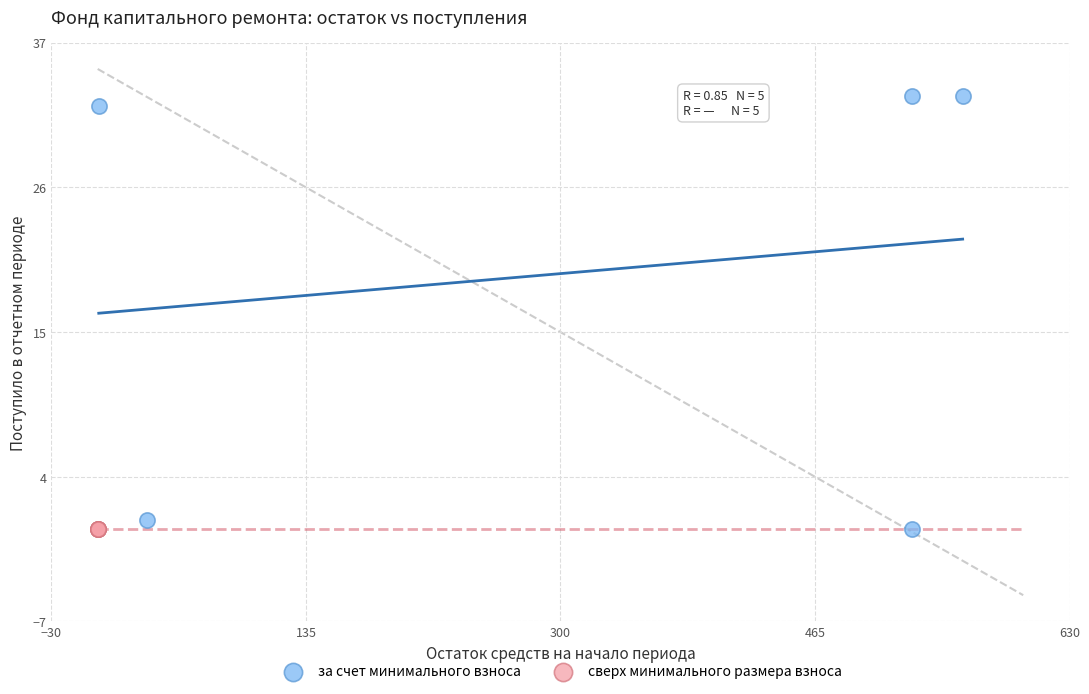

What are all the series names shown in the legend?

за счет минимального взноса, сверх минимального размера взноса